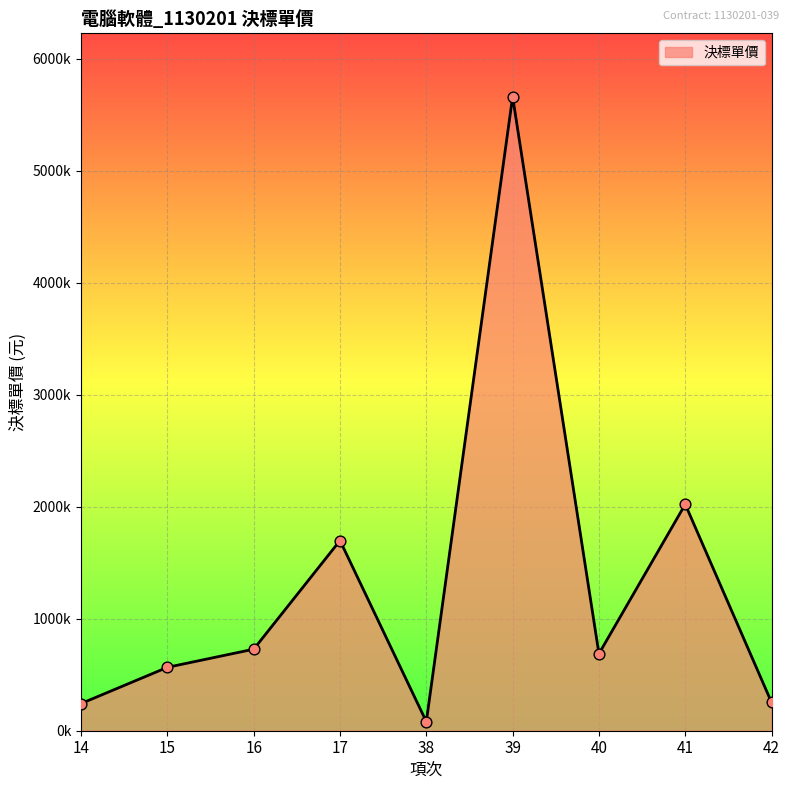

What is the change in value from 14 to 17?

+1456016